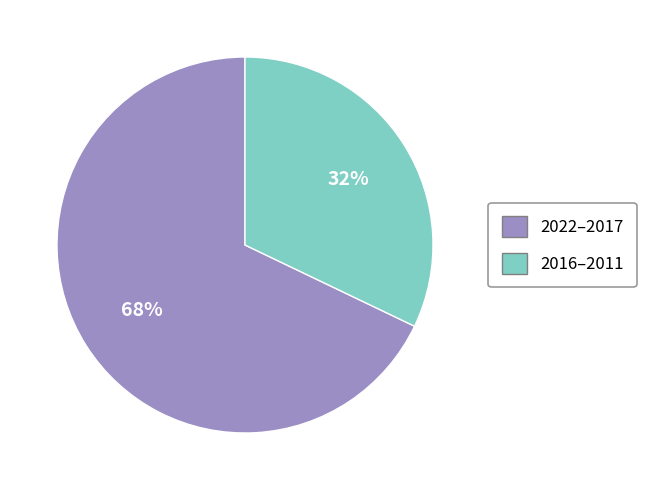

To the nearest percent, what is the difference between the largest and smallest slice percentages?

36%